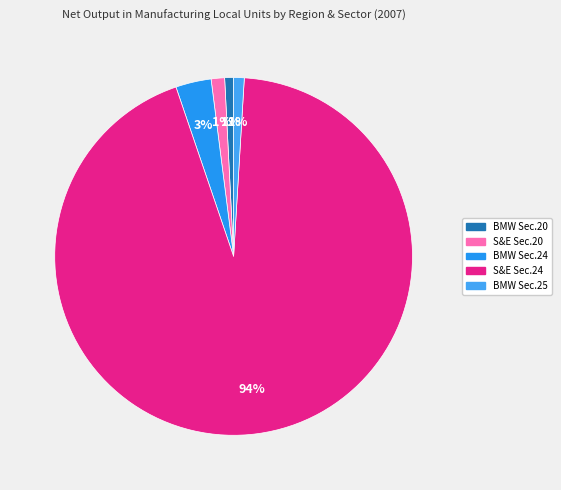

Which category has the biggest portion of the pie?

Southern and Eastern (Sector 24)